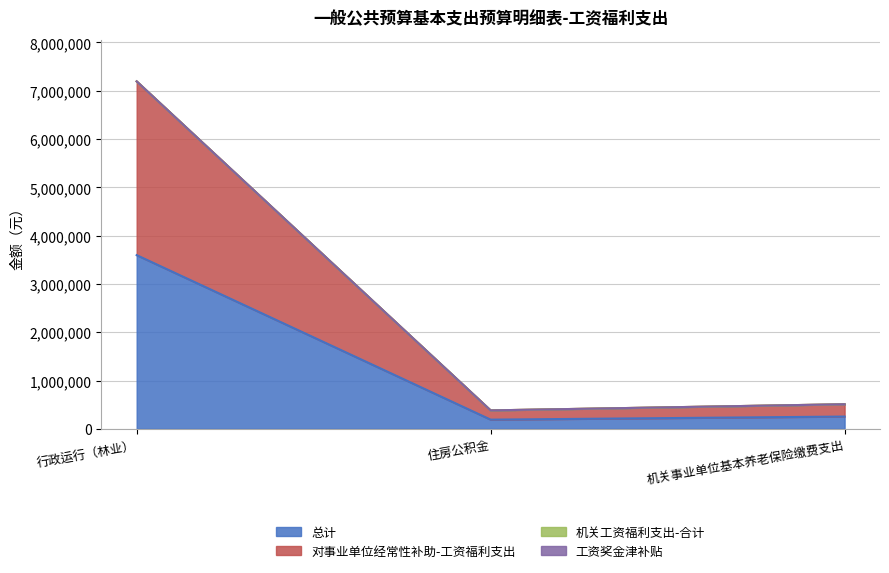

Which has a higher value, 行政运行（林业） or 住房公积金?

行政运行（林业）